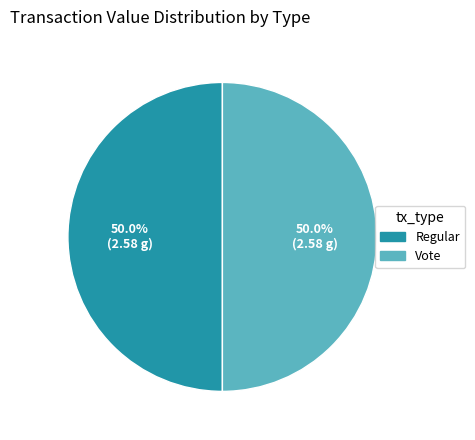

Combined, do Regular and Vote account for over 50%?

Yes